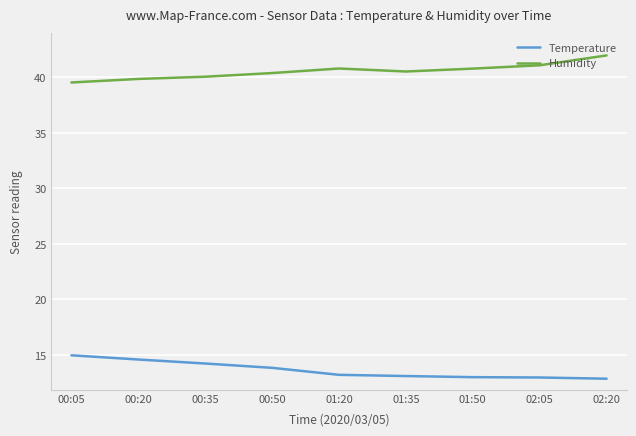

List the series in order of their peak value, lowest first.

Temperature, Humidity